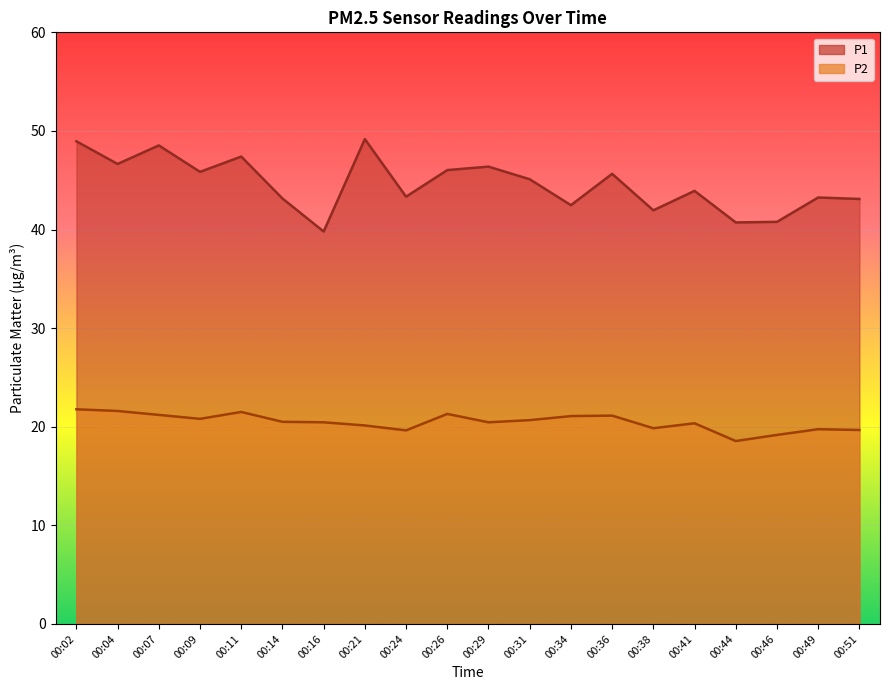

At how many categories does at least one series exceed 37?

20